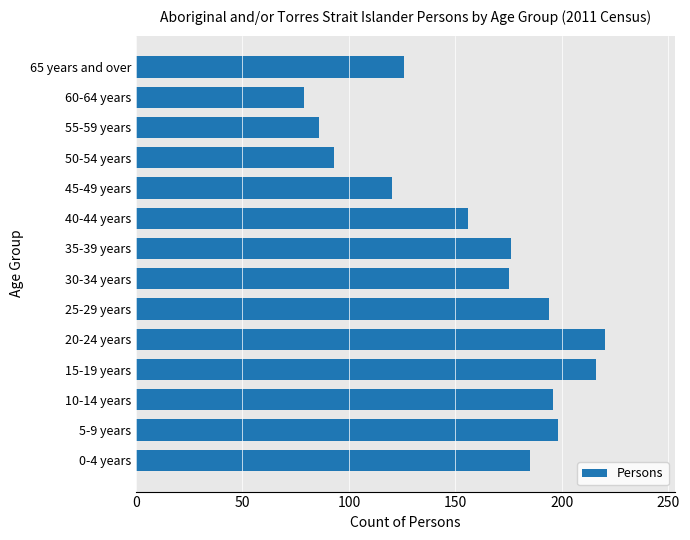

At which category does the chart reach its peak across all series?

20-24 years